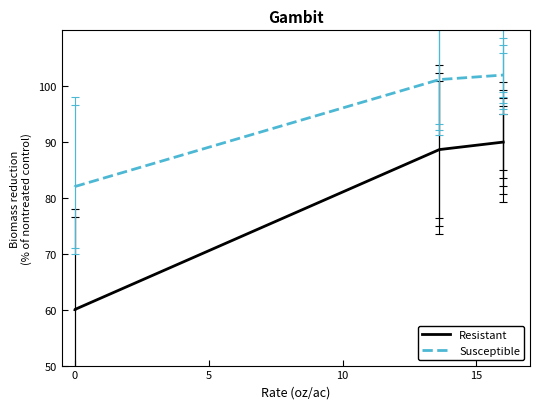

What is the difference between the maximum and minimum values in the Susceptible series?

20.0